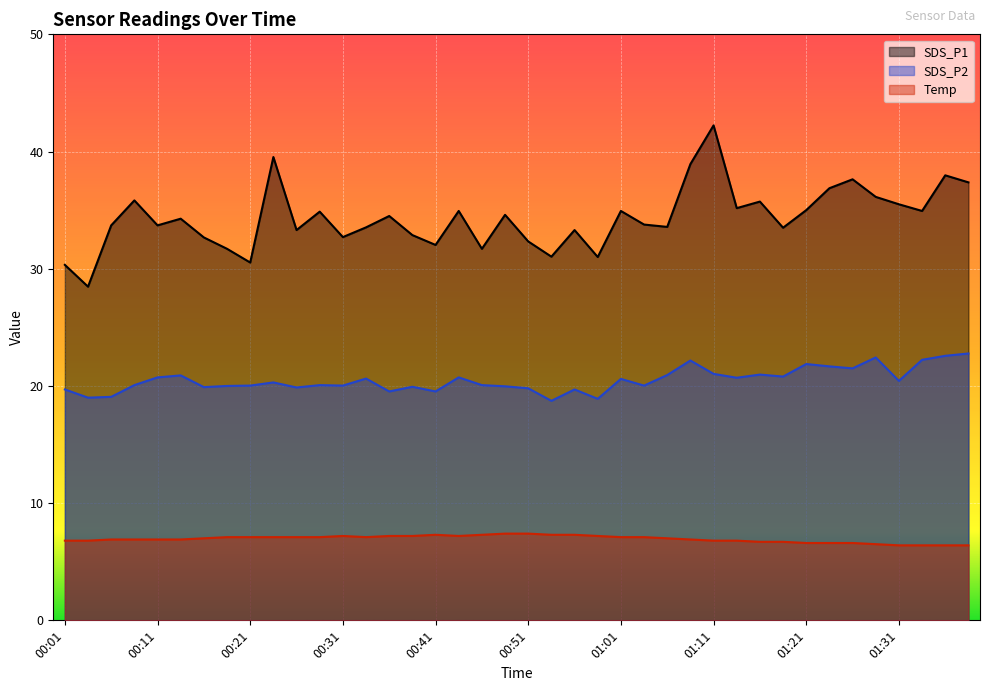

Read the SDS_P1 value at 00:23.

39.5